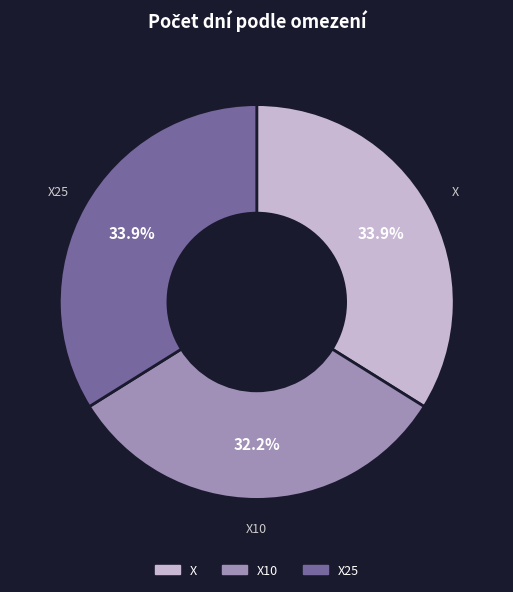

Which category has the smallest portion of the pie?

X10